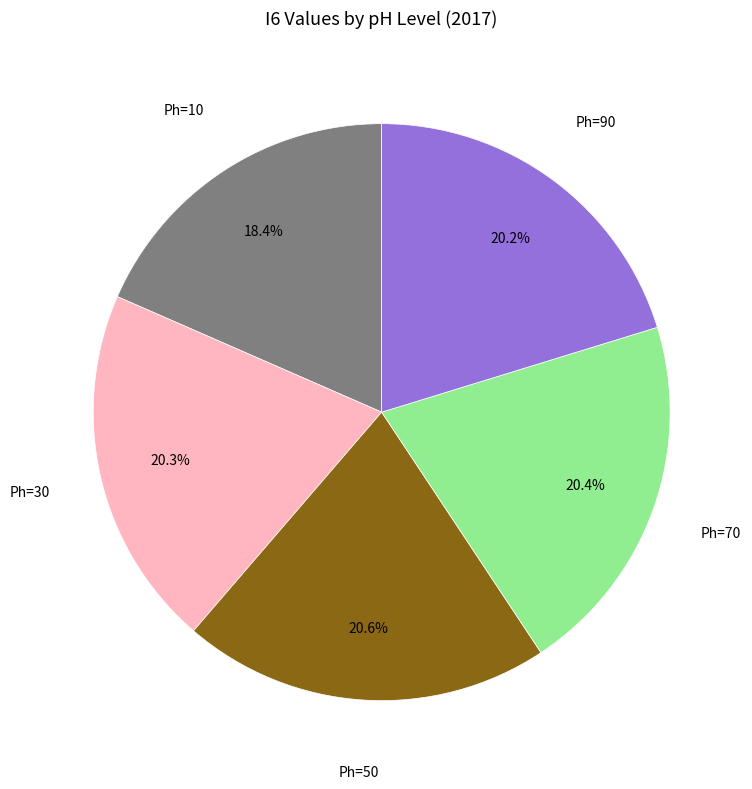

To the nearest percent, what is the average slice percentage?

20%